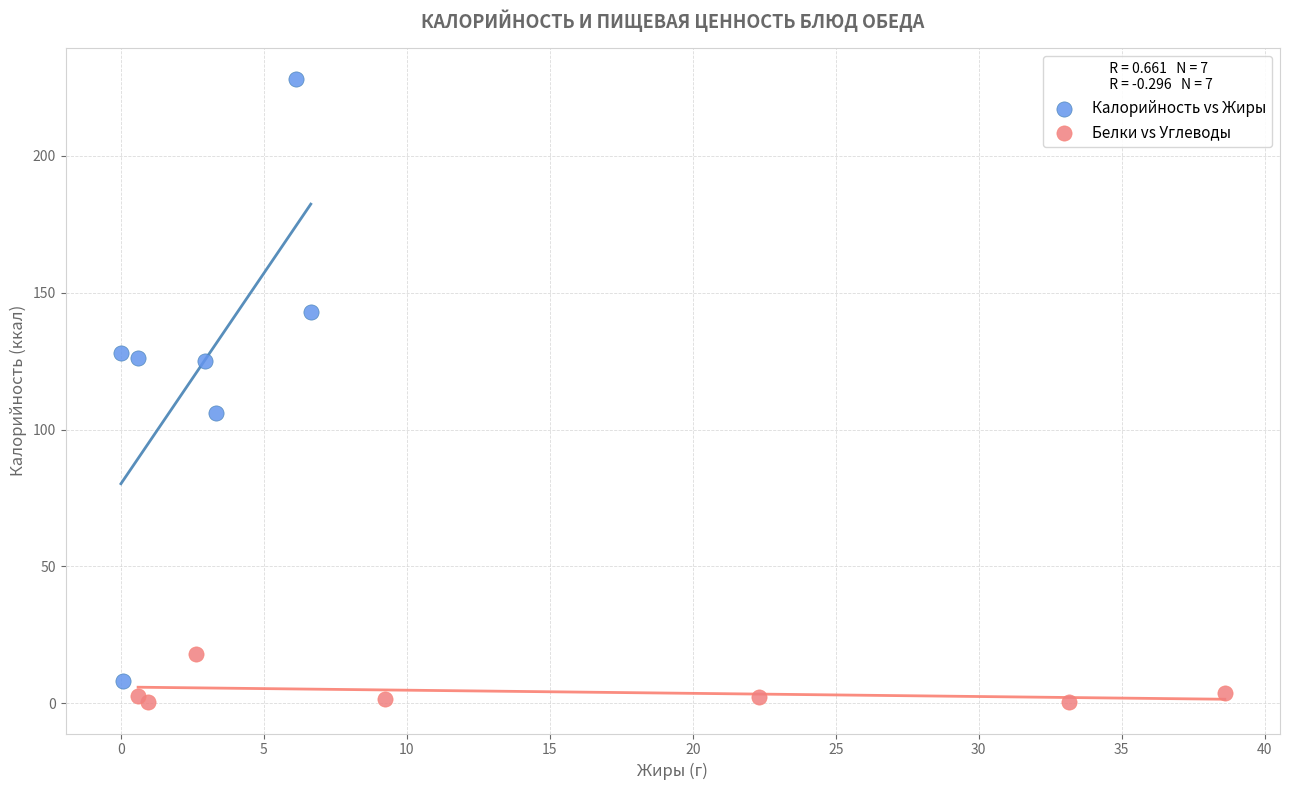

Which series contains the highest Y value?

Калорийность vs Жиры